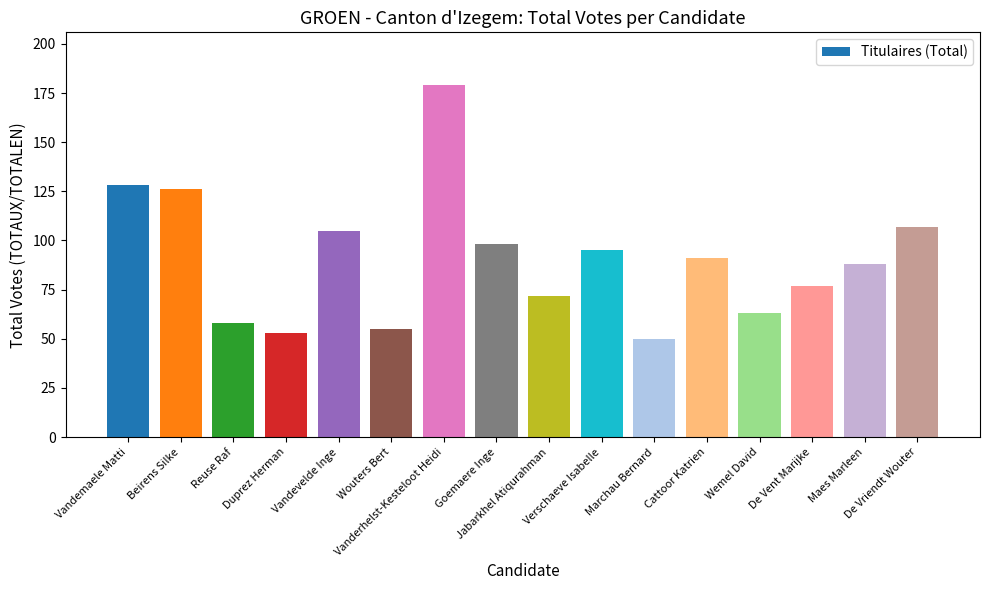

What is the label of the 7th bar from the left?

Vanderhelst-Kesteloot Heidi